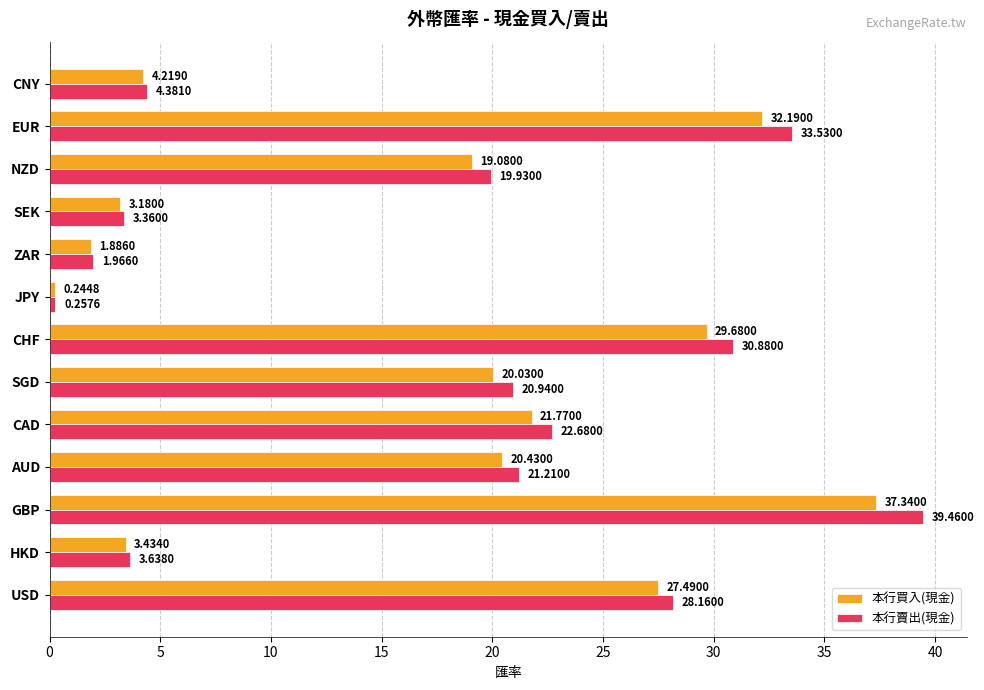

At which label does 本行買入(現金) reach its peak?

GBP